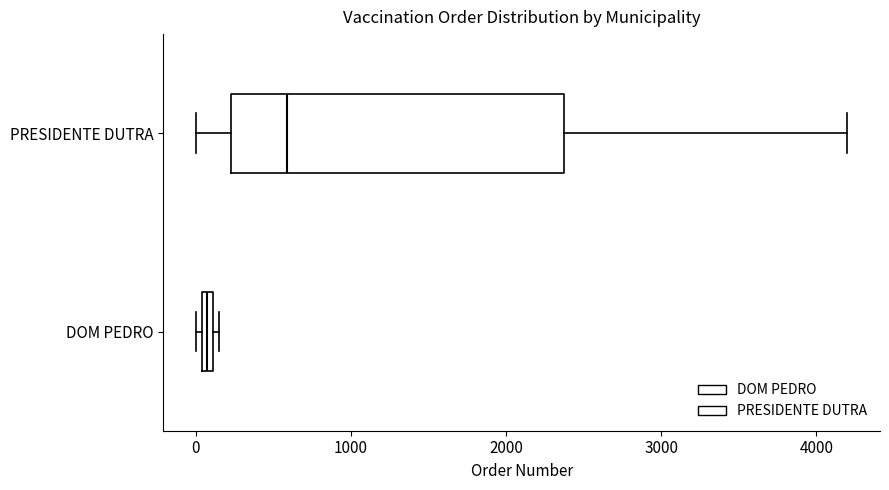

Where is the right edge of the box for PRESIDENTE DUTRA on the x-axis? The values are not printed on the chart, so give them approximately, as read against the axis.

2400